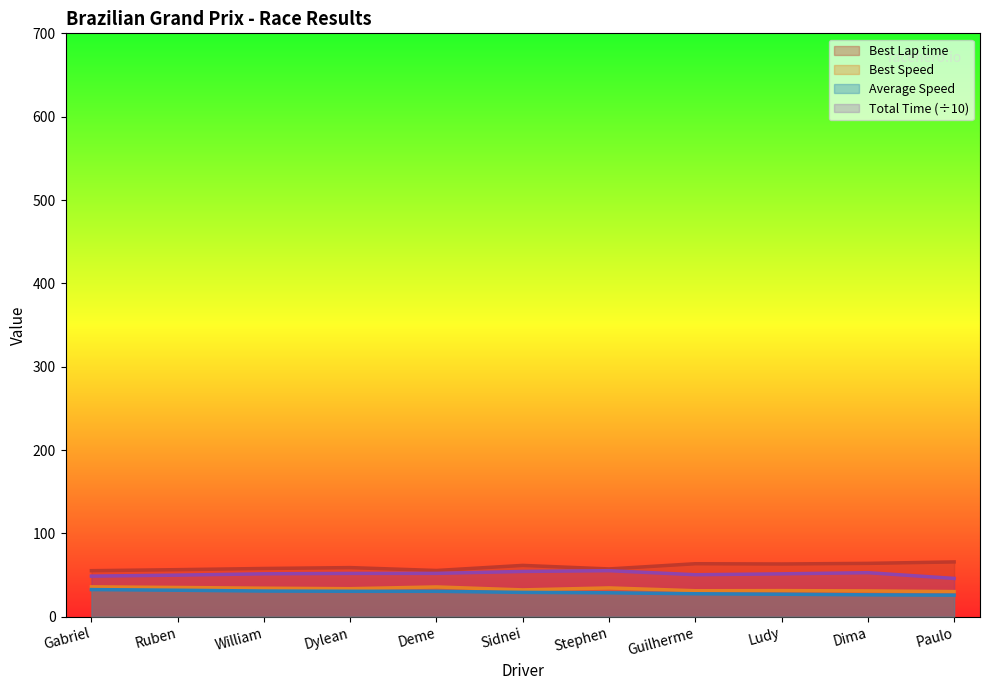

What is the greatest value displayed?

65.7